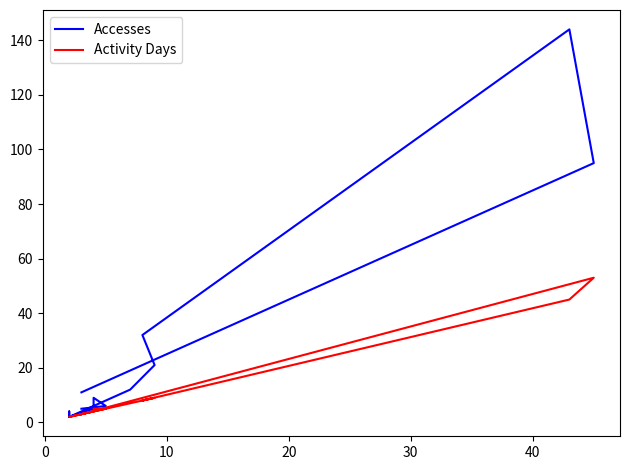

Rank the series by their average value, from highest to lowest.

Accesses, Activity Days